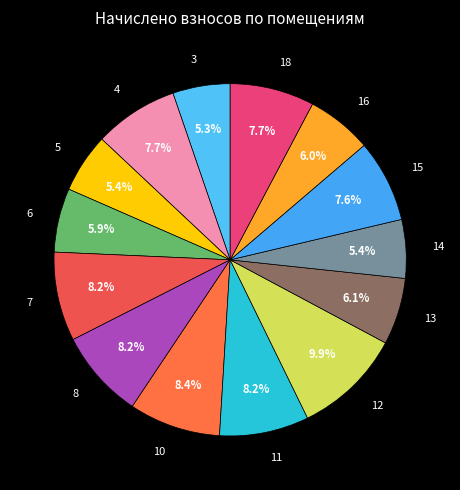

Does 18 account for over 50% of the chart?

No